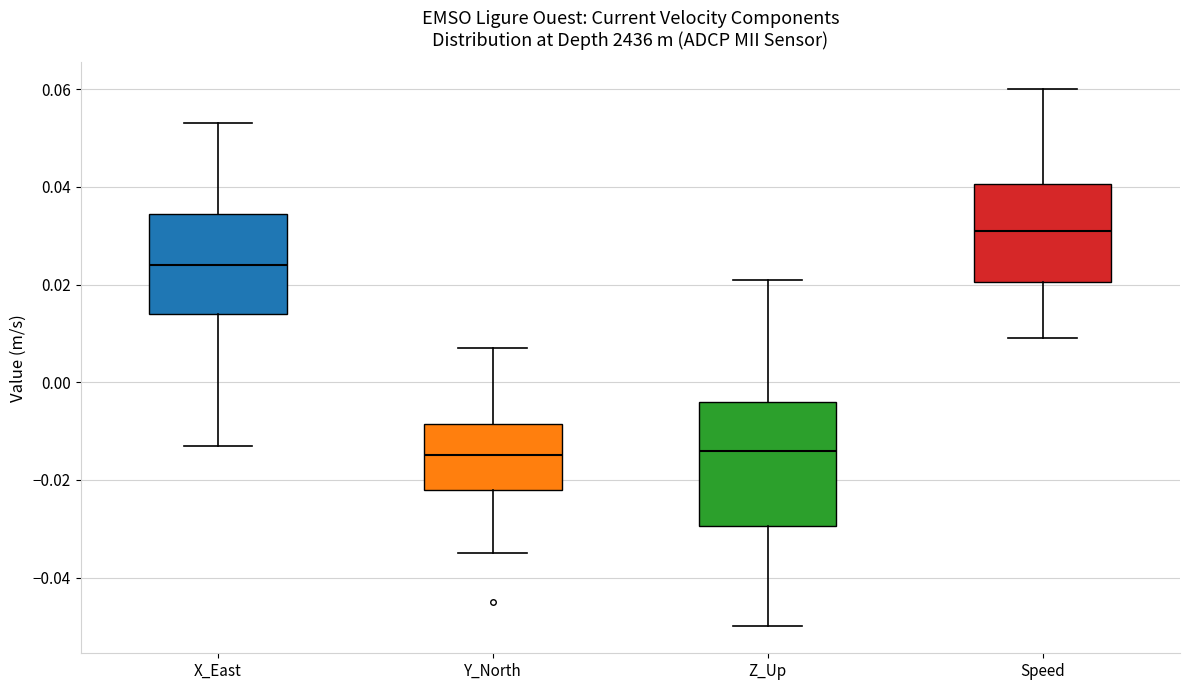

Comparing the boxes themselves (not the whiskers), which one is the tallest?

Z_Up